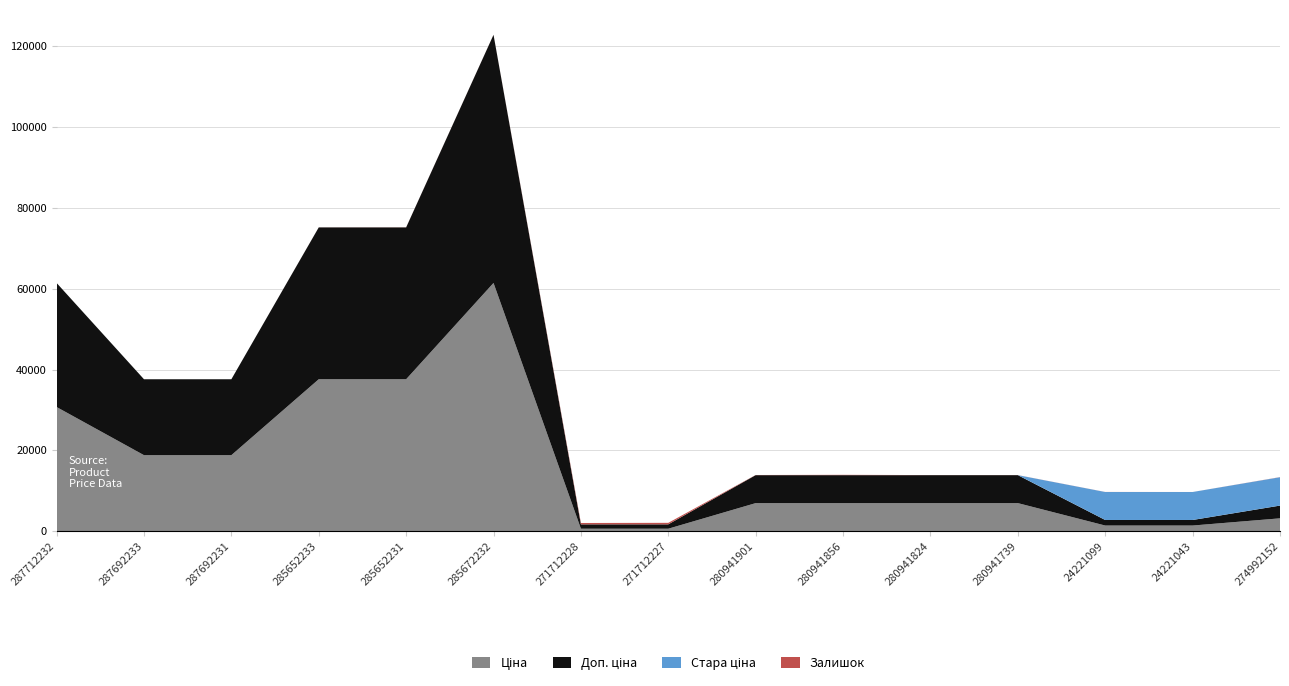

Reading left to right, what are all the values shown in this chart?

Ціна: 287712232=30717.1	287692233=18796.8	287692231=18796.8	285652233=37593.6	285652231=37593.6	285672232=61434.3	271712228=589.9	271712227=589.9	280941901=6925.7	280941856=6925.7	280941824=6925.7	280941739=6925.7	24221099=1375.4	24221043=1375.4	274992152=3157.9
Доп. ціна: 287712232=30717.1	287692233=18796.8	287692231=18796.8	285652233=37593.6	285652231=37593.6	285672232=61434.3	271712228=1081.7	271712227=1081.7	280941901=6925.7	280941856=6925.7	280941824=6925.7	280941739=6925.7	24221099=1375.0	24221043=1375.0	274992152=3158.0
Стара ціна: 287712232=0.0	287692233=0.0	287692231=0.0	285652233=0.0	285652231=0.0	285672232=0.0	271712228=0.0	271712227=0.0	280941901=0.0	280941856=0.0	280941824=0.0	280941739=0.0	24221099=6925.7	24221043=6925.7	274992152=7017.6
Залишок: 287712232=0.0	287692233=0.0	287692231=0.0	285652233=13.0	285652231=23.0	285672232=16.0	271712228=334.0	271712227=374.0	280941901=36.0	280941856=80.0	280941824=17.0	280941739=16.0	24221099=16.0	24221043=4.0	274992152=31.0